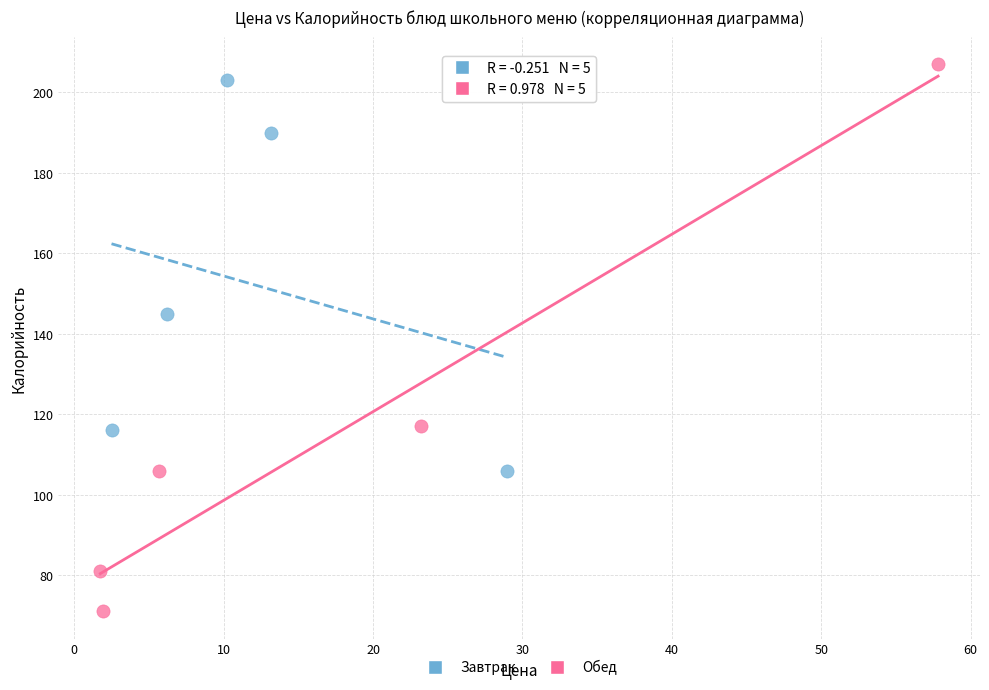

Which series contains the lowest Y value?

Обед